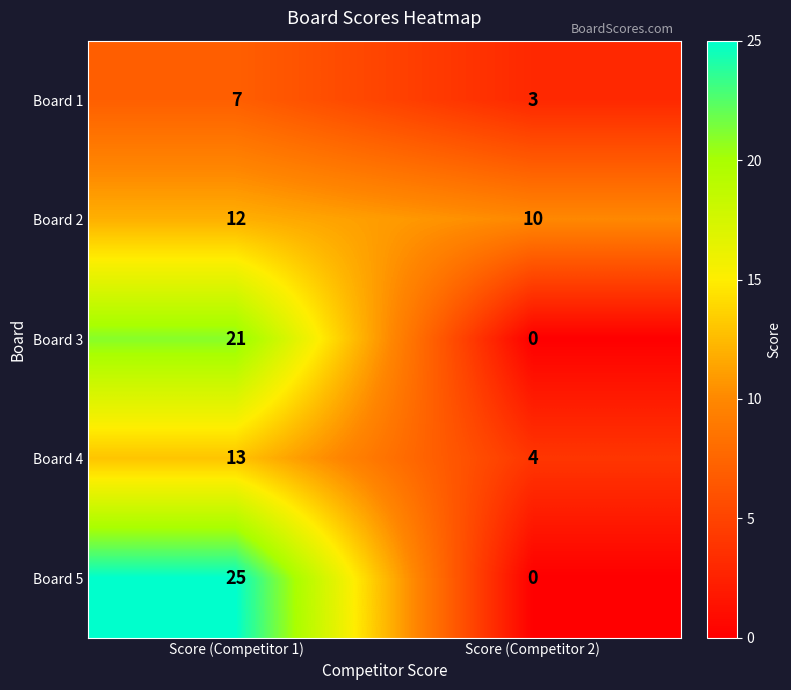

What is the sum of all Board 4 values?

17